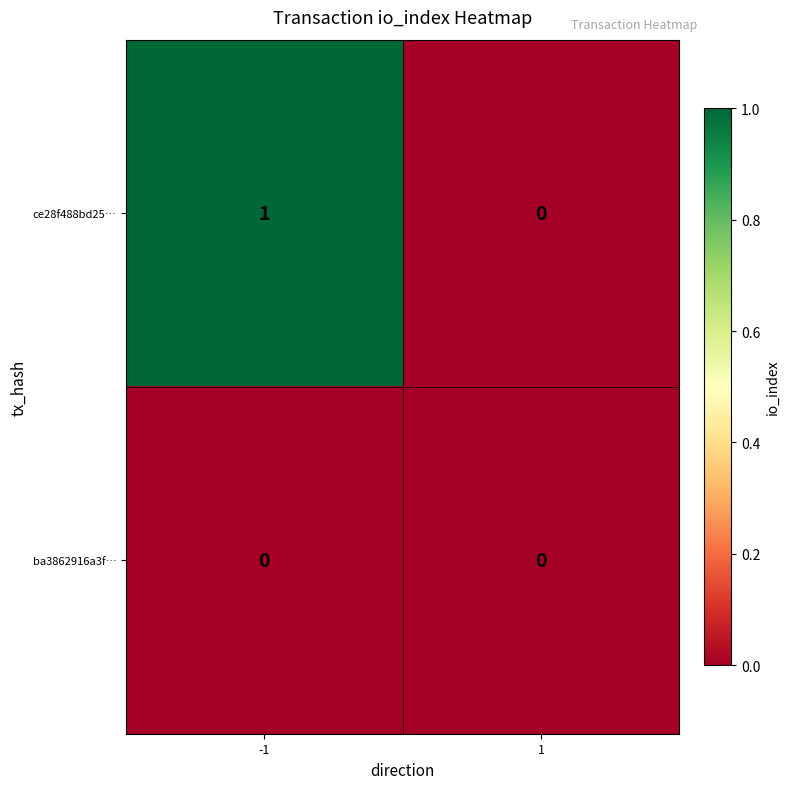

True or false: ce28f488bd25… has a value of 0 at 1.

True